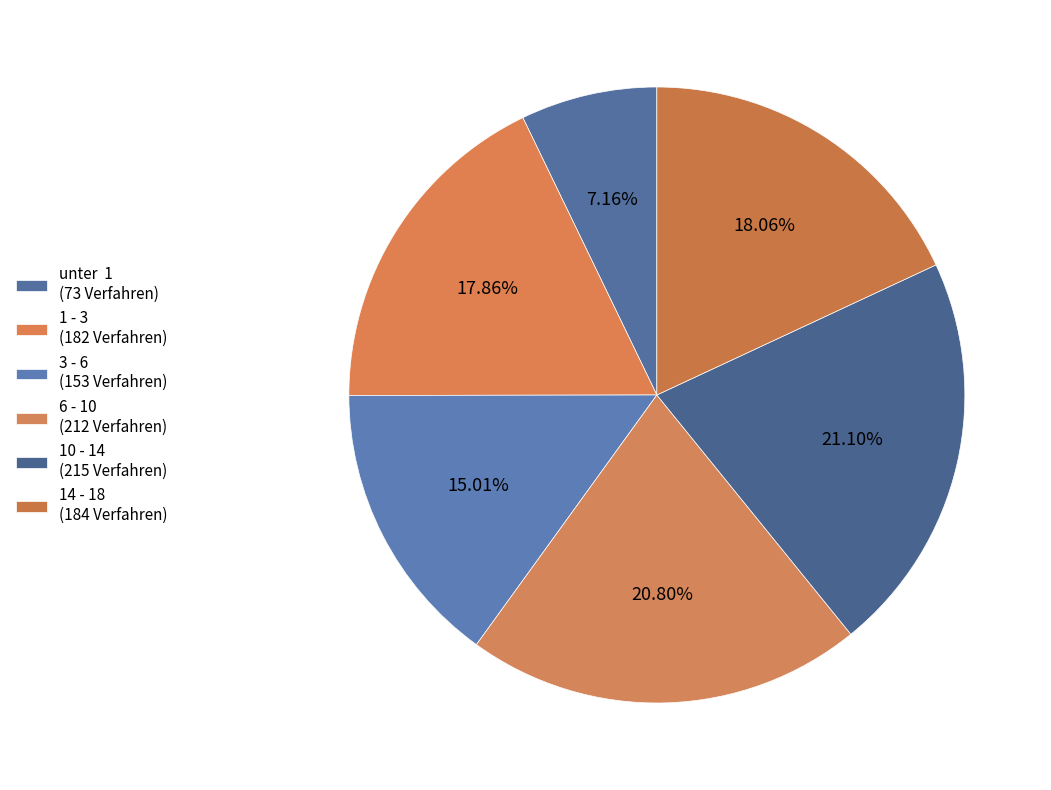

To the nearest percent, what portion does 3 - 6 represent?

15%